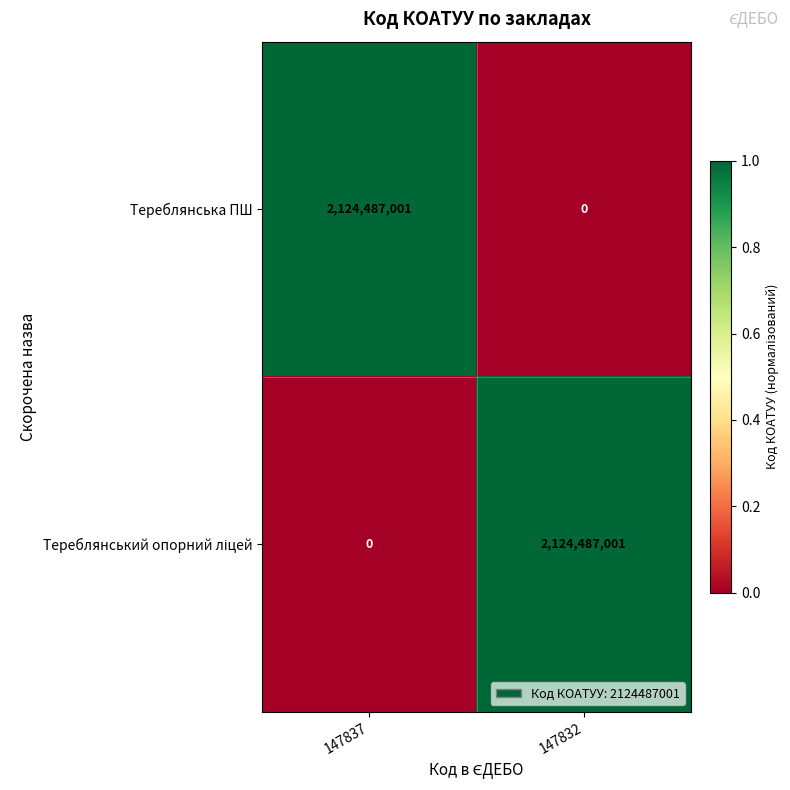

How many values in the Тереблянська ПШ series are below 2124487001?

1